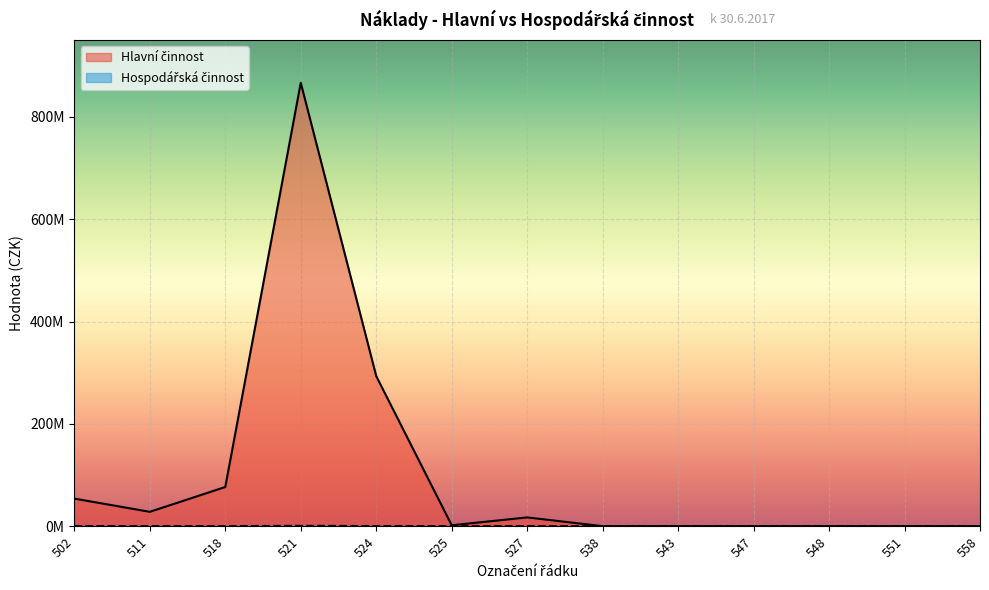

Is it true that Hlavní činnost equals 400355412.9 at 548?

False